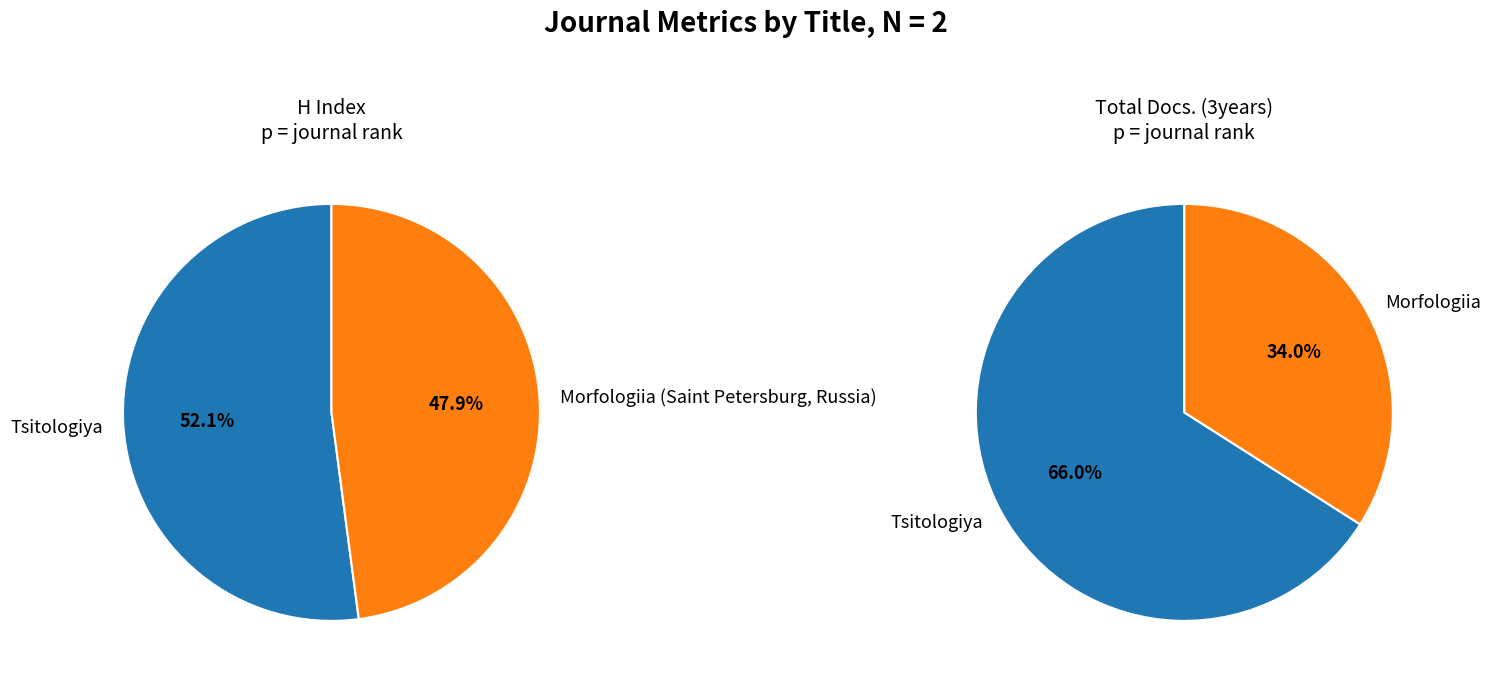

Is there any slice that represents more than half of the pie?

Yes